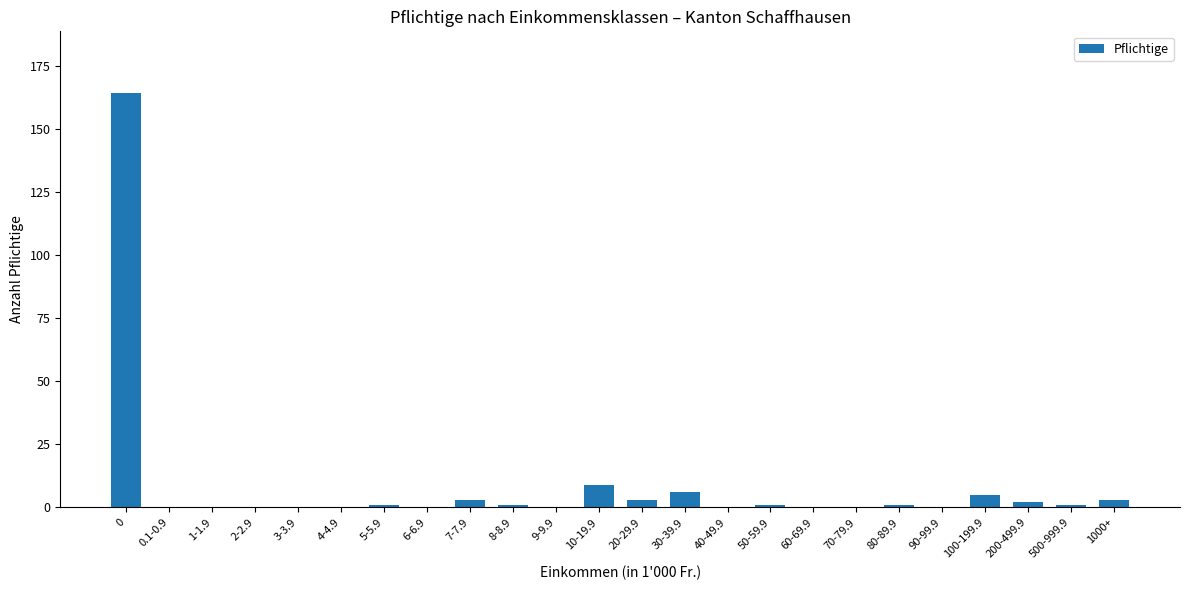

What is the greatest value displayed?

164